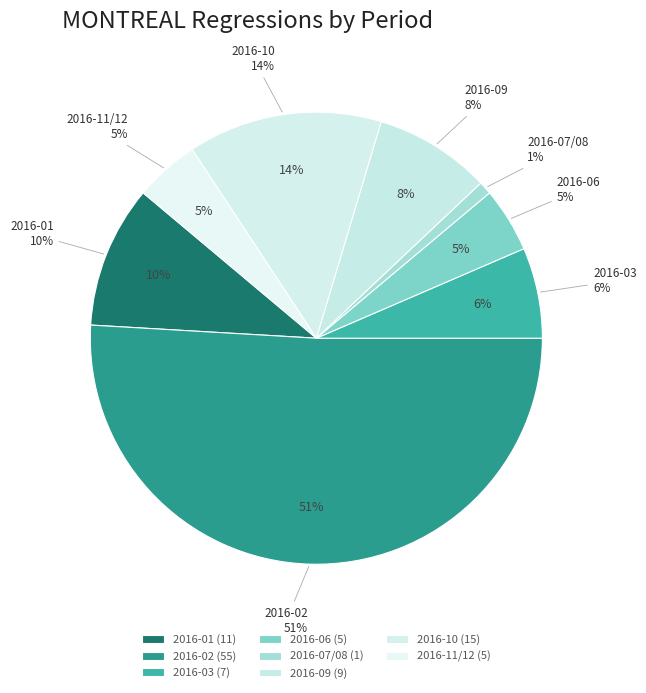

To the nearest percent, what is the combined percentage of 2016-02 and 2016-04/05?

51%